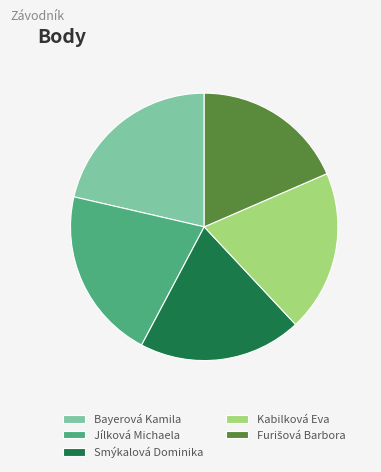

Which slice is the largest?

Bayerová Kamila